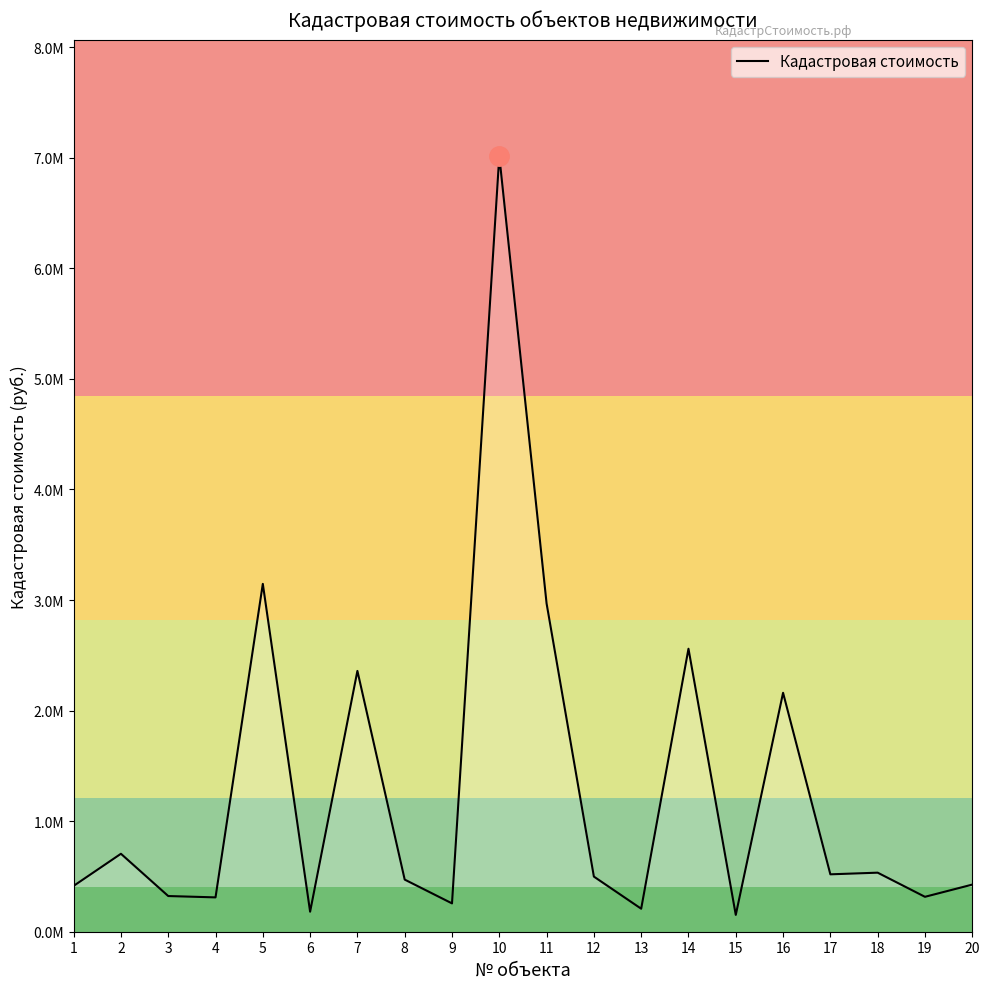

What is the difference between the second highest and minimum values?

2994150.2